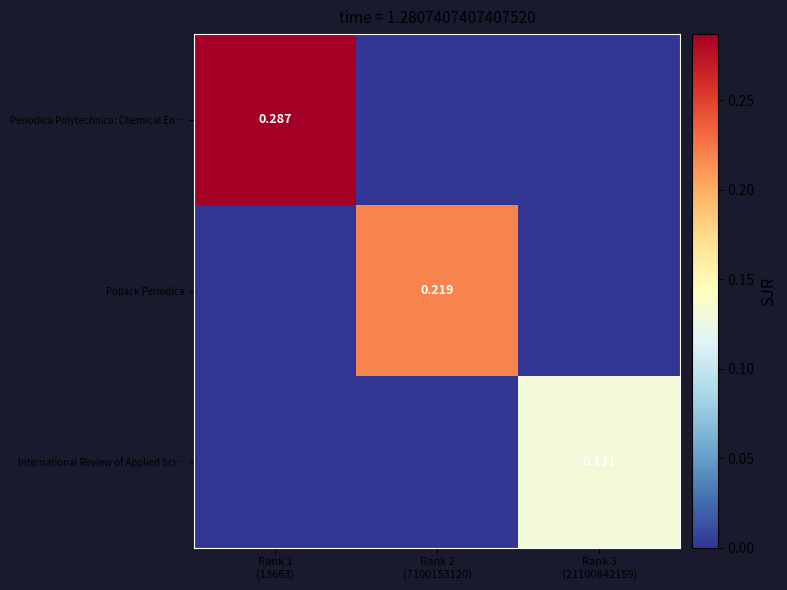

Is it true that Periodica Polytechnica: Chemical En… equals 0.1 at Rank 1 (13663)?

False